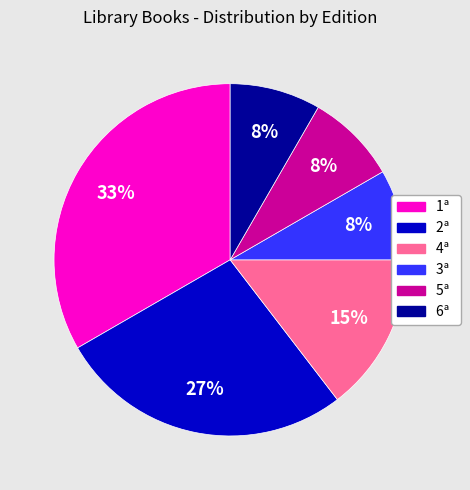

What is the largest slice in the pie chart?

1ª